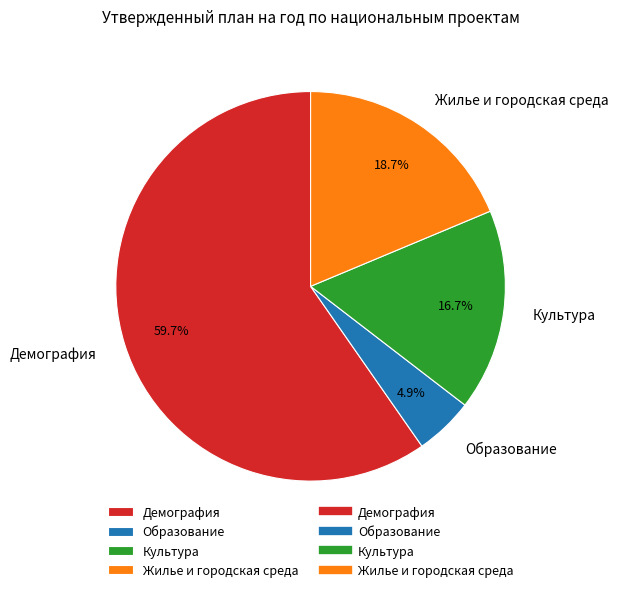

Is there a majority slice in this chart?

Yes